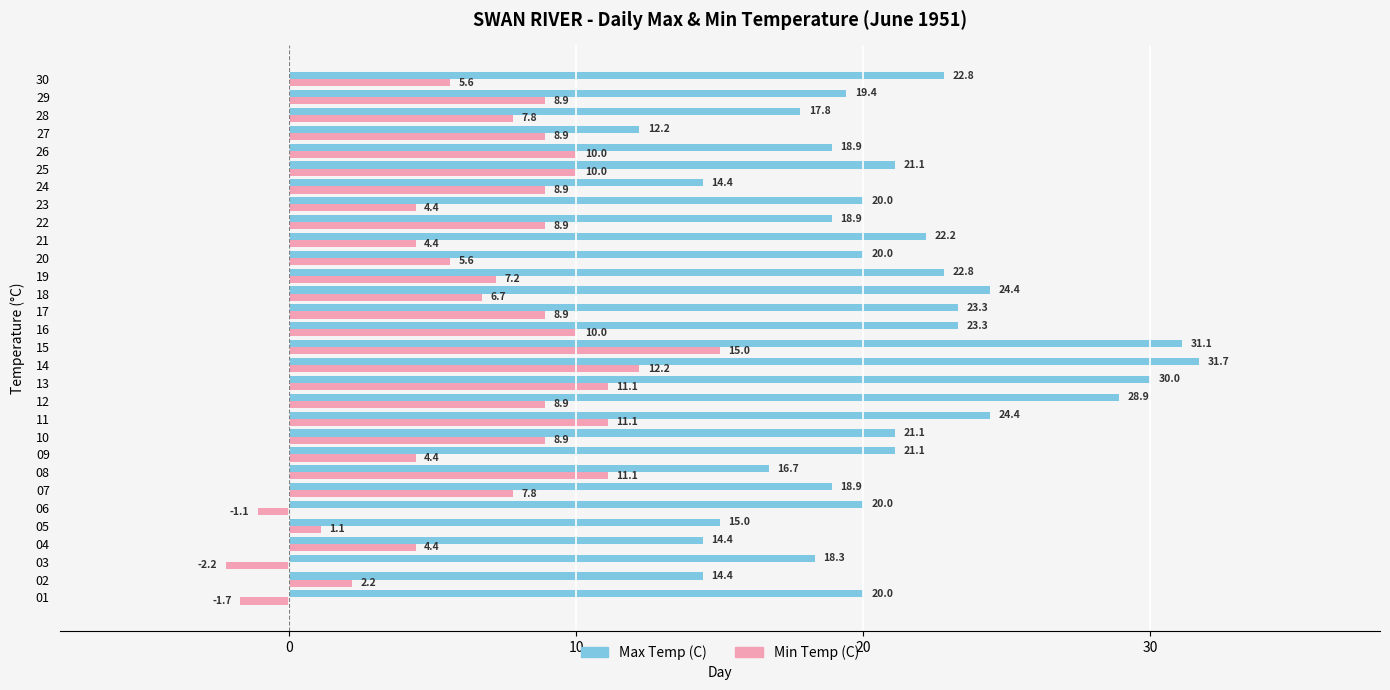

True or false: Min Temp (C) has a value of 8.9 at 12.

True